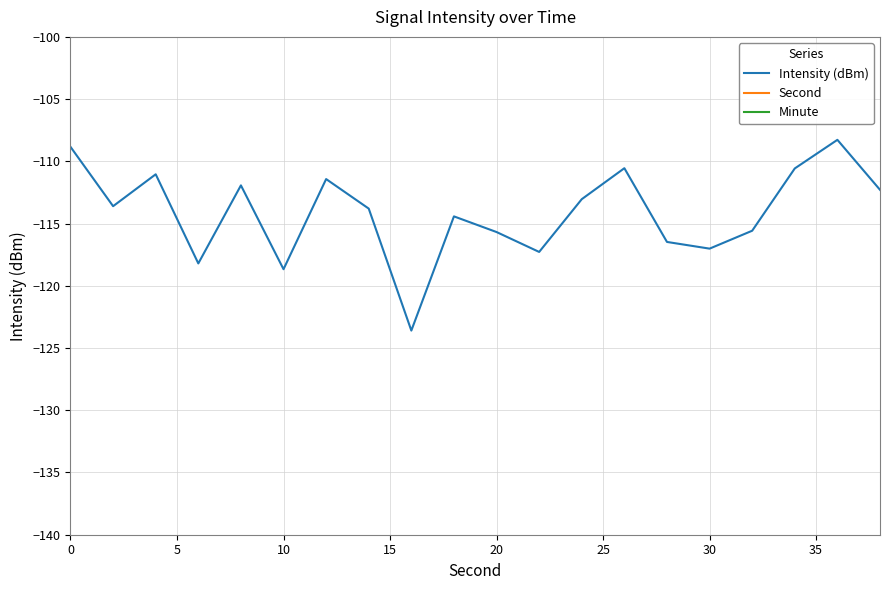

The value of Intensity (dBm) at 30 is -117.0. True or false?

True